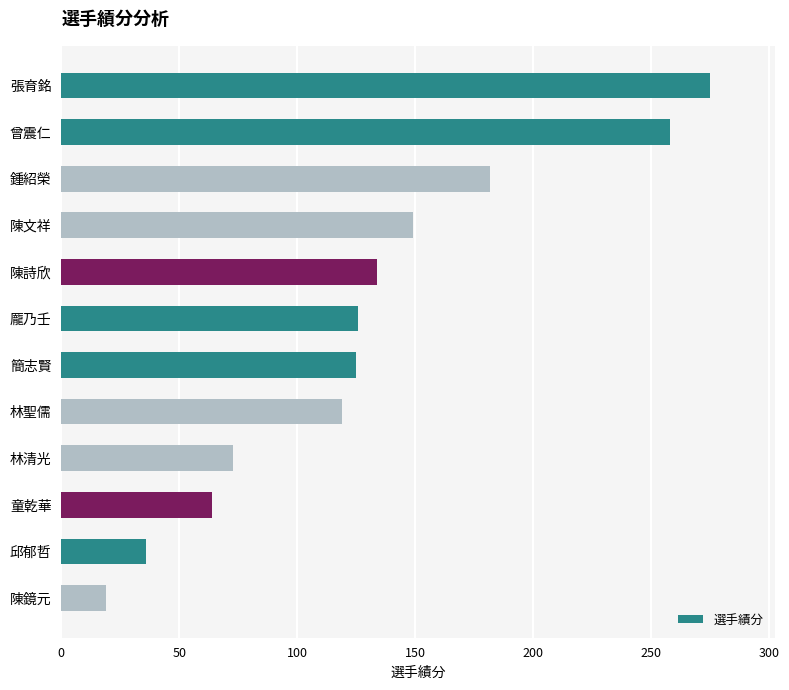

What is the difference between the second highest and minimum values?

239